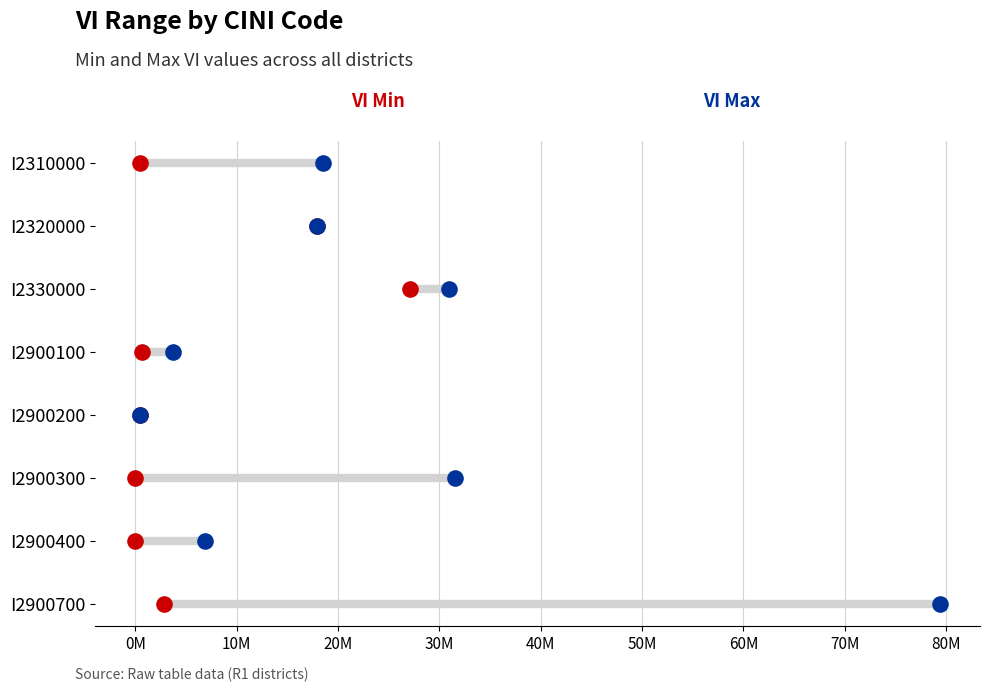

What are all the series names shown in the legend?

VI Min, VI Max